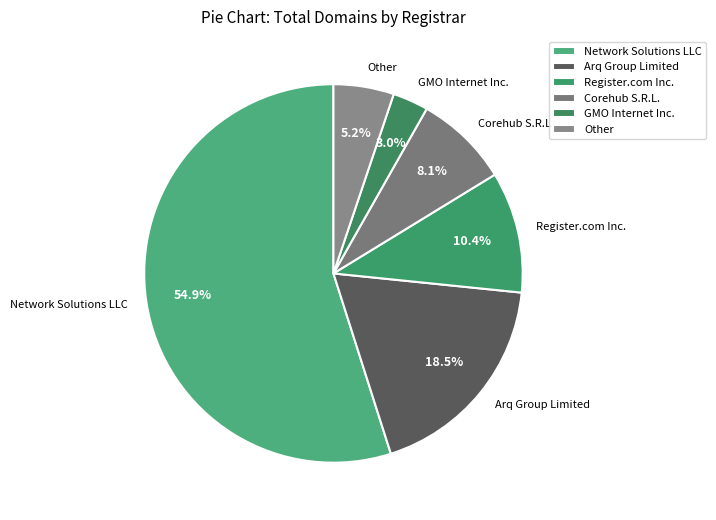

Which category has the smallest portion of the pie?

GMO Internet Inc.